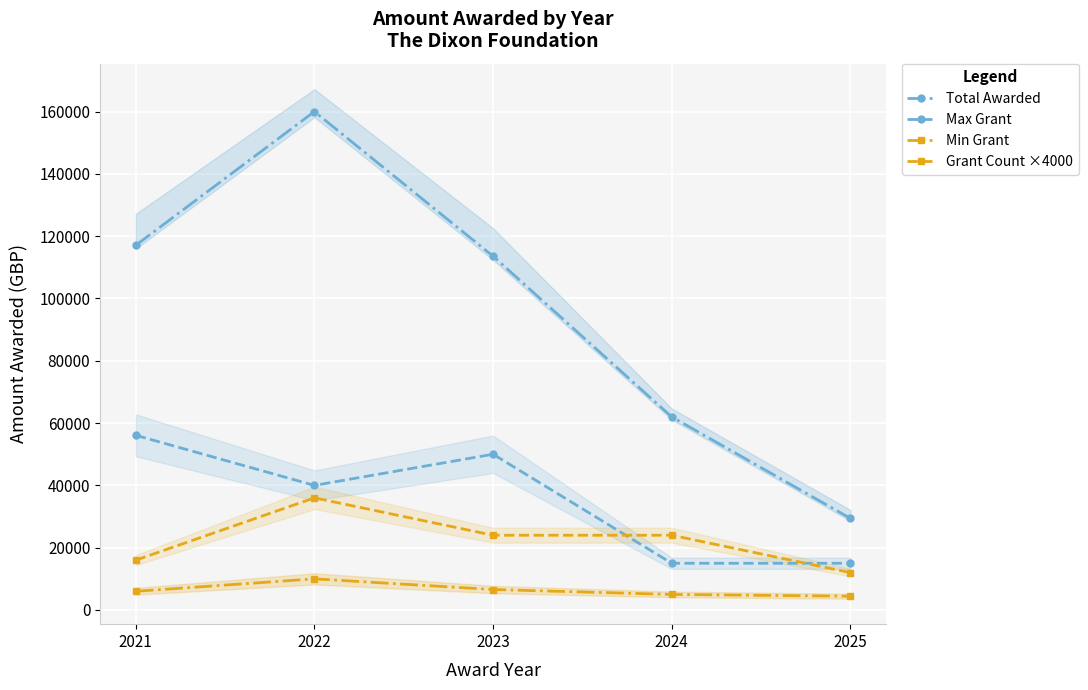

Where is the first local maximum for Min Grant?

2022